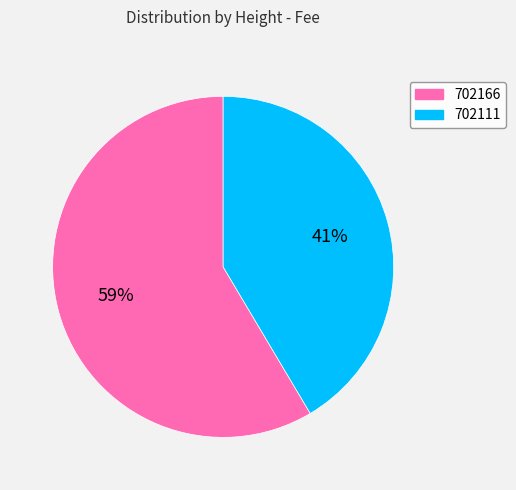

What is the largest slice in the pie chart?

702166